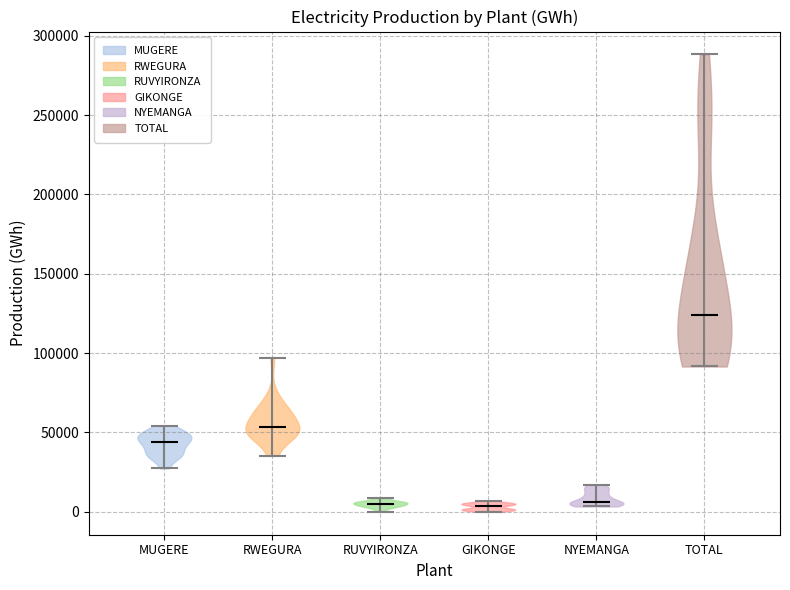

Reading left to right, read every violin against the y-axis: where its median line is, and the lowest and highest points it reaches. The values are not printed on the chart, so give them approximately, as read against the axis.

MUGERE: median line 45000, lowest point 25000, highest point 55000
RWEGURA: median line 55000, lowest point 35000, highest point 95000
RUVYIRONZA: median line 5000, lowest point 0, highest point 10000
GIKONGE: median line 5000, lowest point 0, highest point 5000
NYEMANGA: median line 5000, lowest point 5000, highest point 15000
TOTAL: median line 125000, lowest point 90000, highest point 290000